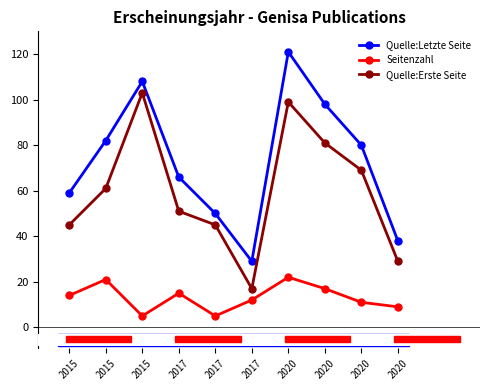

Does the chart display data point markers on the line(s)?

Yes